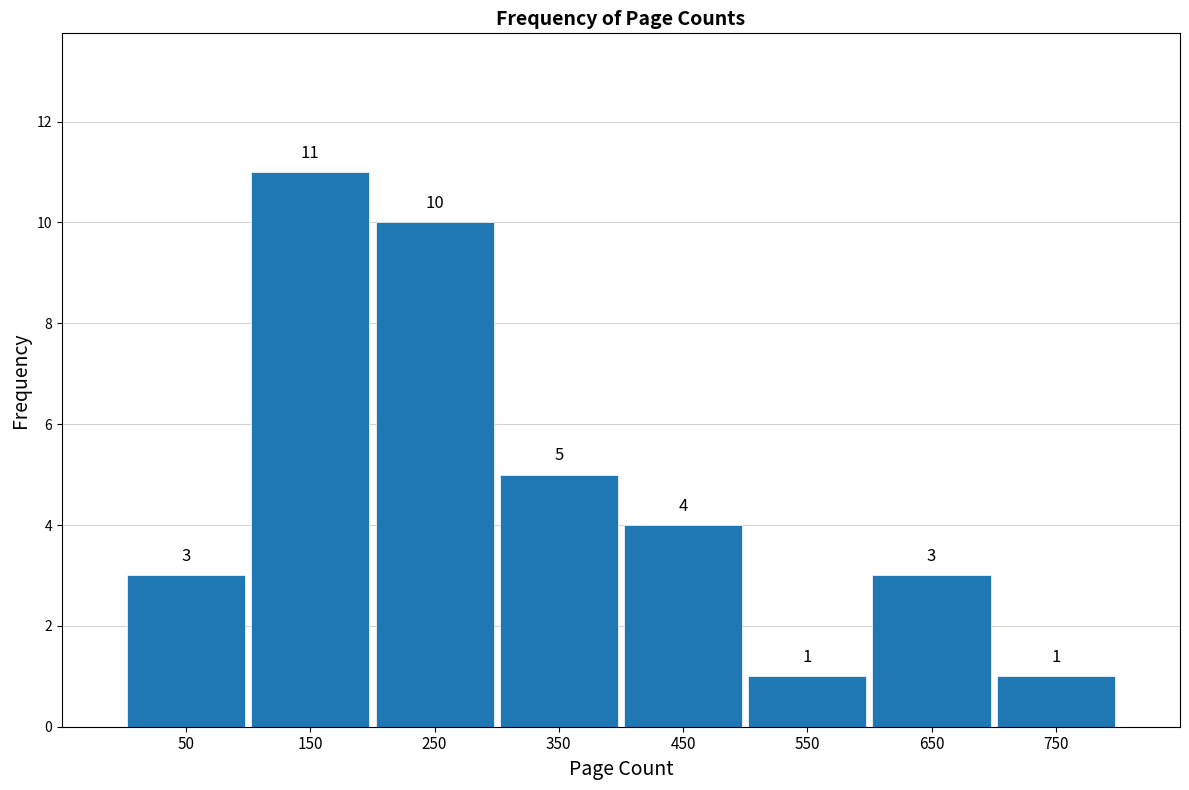

How tall is the bar that spans 700 to 800 on the x-axis?

1